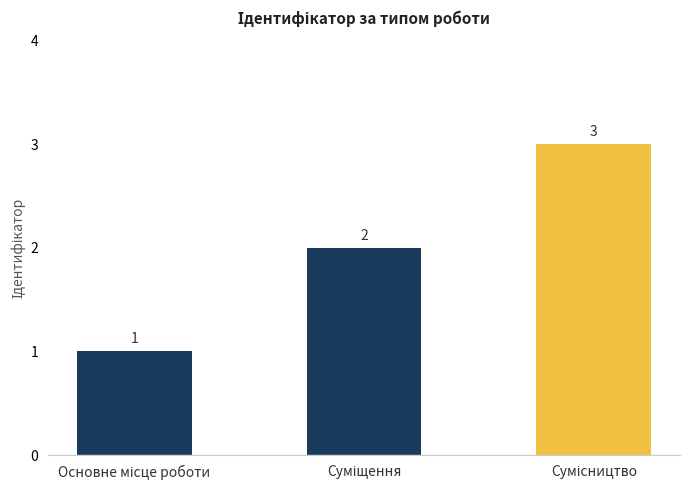

How many categories are shown in the chart?

3